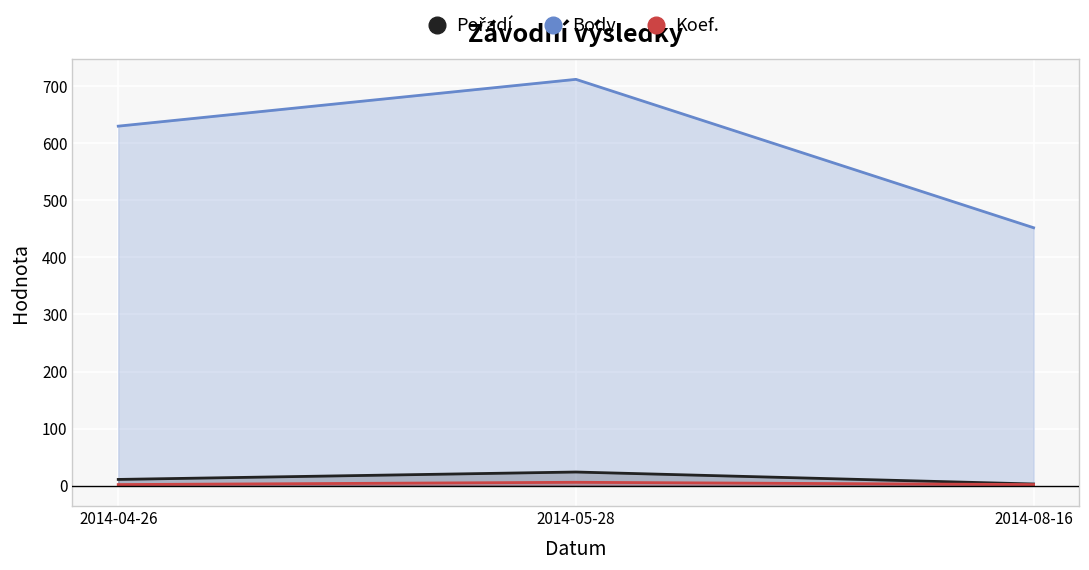

At which label does Koef. reach its peak?

2014-05-28